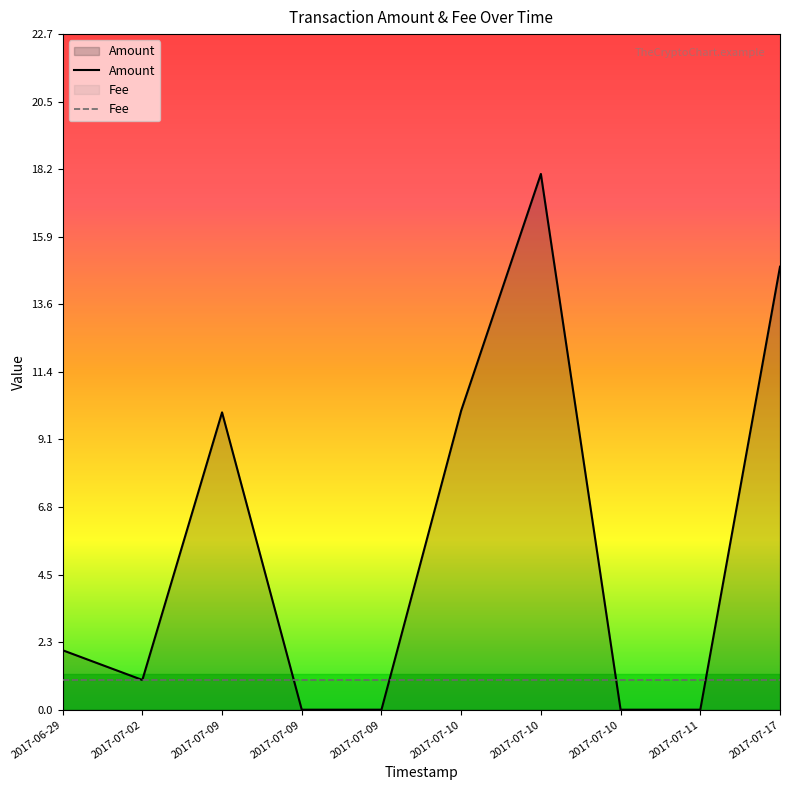

What is the spread (max minus min) of values at 2017-07-10?

9.1